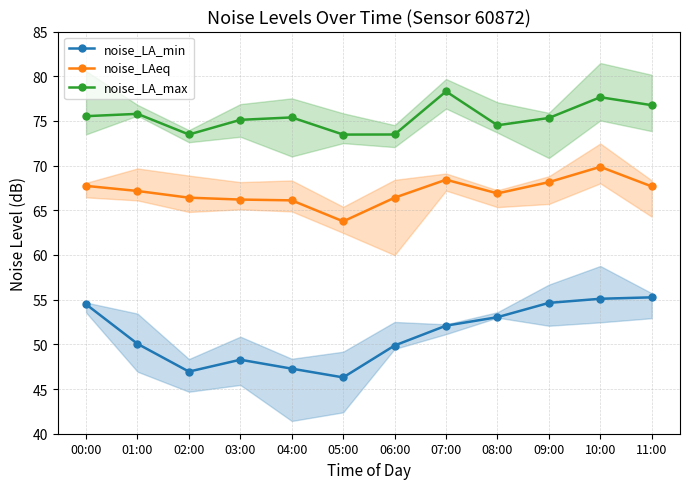

At which category is the sum across all series the highest?

10:00